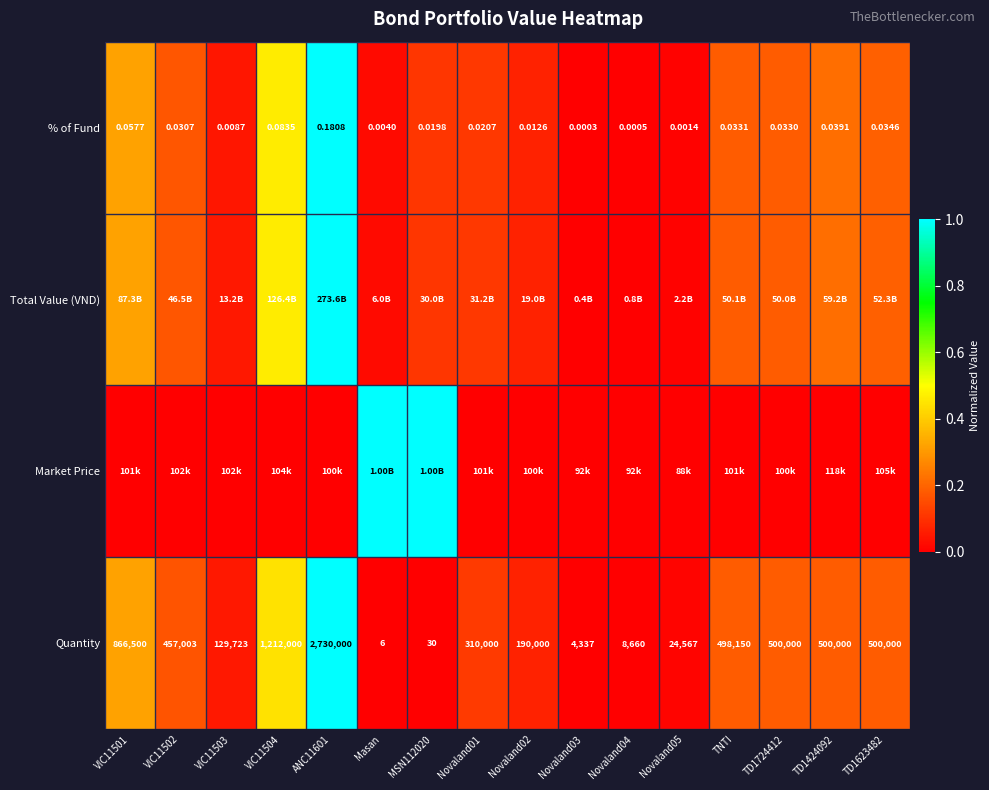

Is the value of % of Fund at VIC11502 greater than the value of Quantity at TD1724412?

No